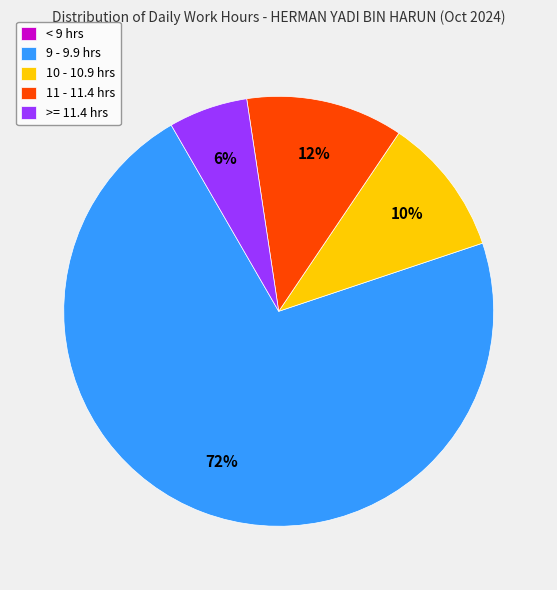

Is it true that >= 11.4 hrs is 17% of the pie?

False